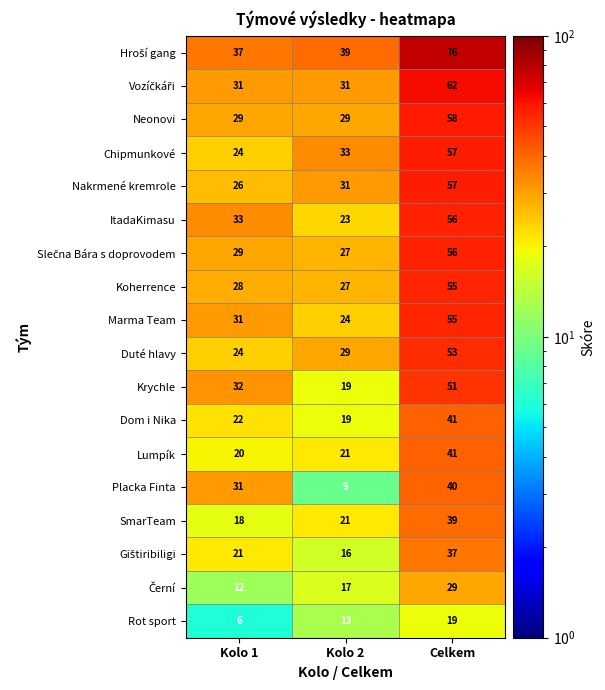

At which label is Placka Finta closest to 24?

Kolo 1